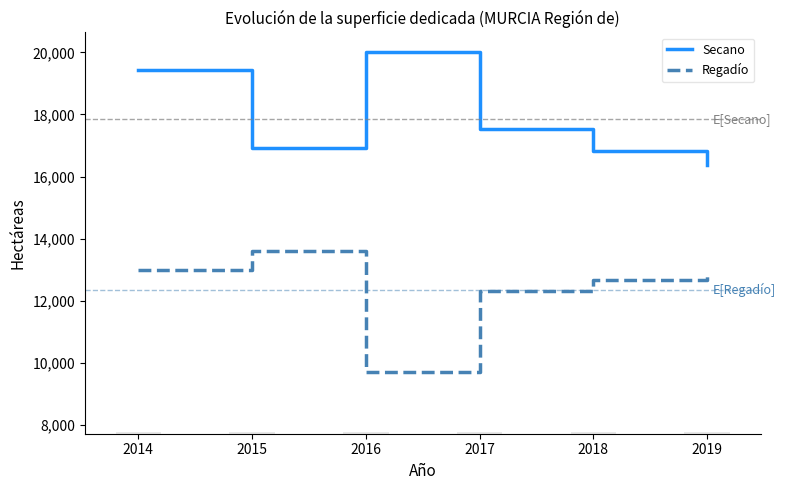

Reading left to right, transcribe all the data shown in this chart.

Secano: 2014=19431	2015=16903	2016=20030	2017=17524	2018=16818	2019=16360
Regadío: 2014=12992	2015=13584	2016=9706	2017=12296	2018=12668	2019=12838